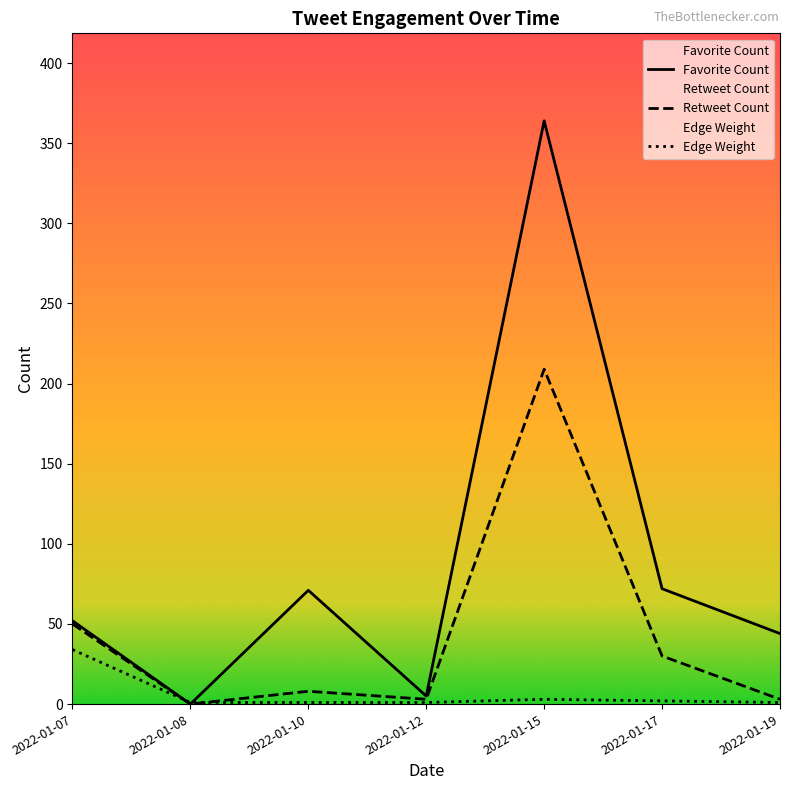

What is the value of the Favorite Count point at the 1st from the left?

52